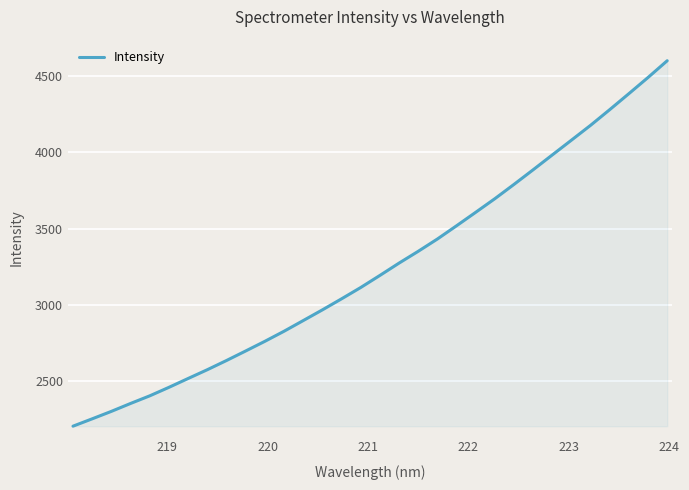

What is the maximum value shown in the chart?

4601.0